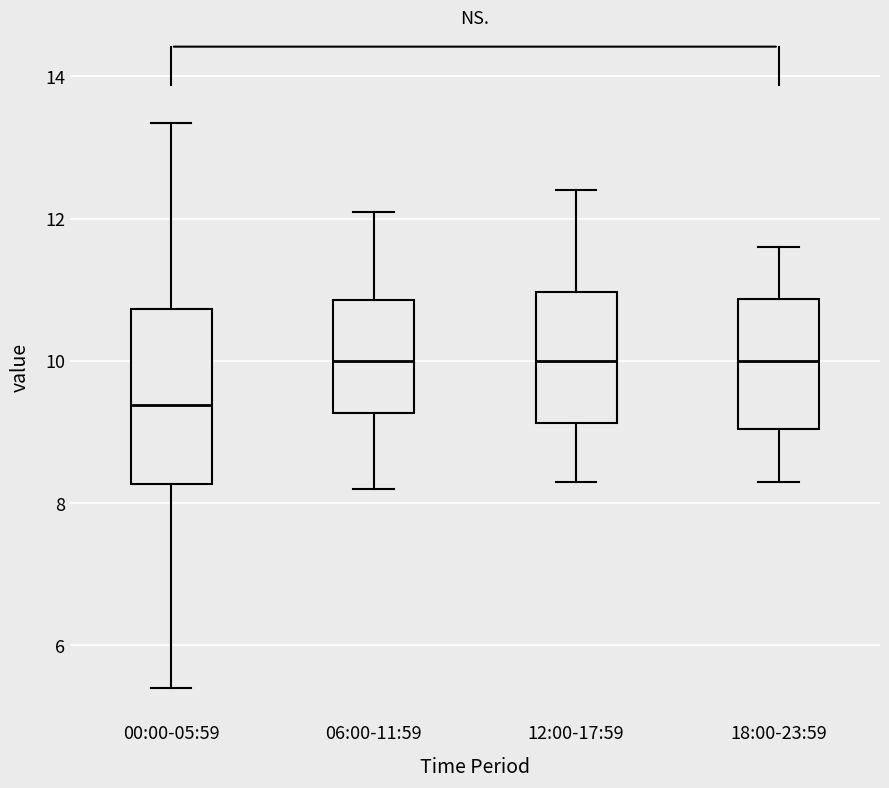

Reading left to right, read every box against the y-axis: the position of its median line, the range the box covers, and the ends of its whiskers. The values are not printed on the chart, so give them approximately, as read against the axis.

00:00-05:59: median 9.4, box 8.2 to 10.8, whiskers 5.4 to 13.4
06:00-11:59: median 10.0, box 9.2 to 10.8, whiskers 8.2 to 12.2
12:00-17:59: median 10.0, box 9.2 to 11.0, whiskers 8.4 to 12.4
18:00-23:59: median 10.0, box 9.0 to 10.8, whiskers 8.4 to 11.6